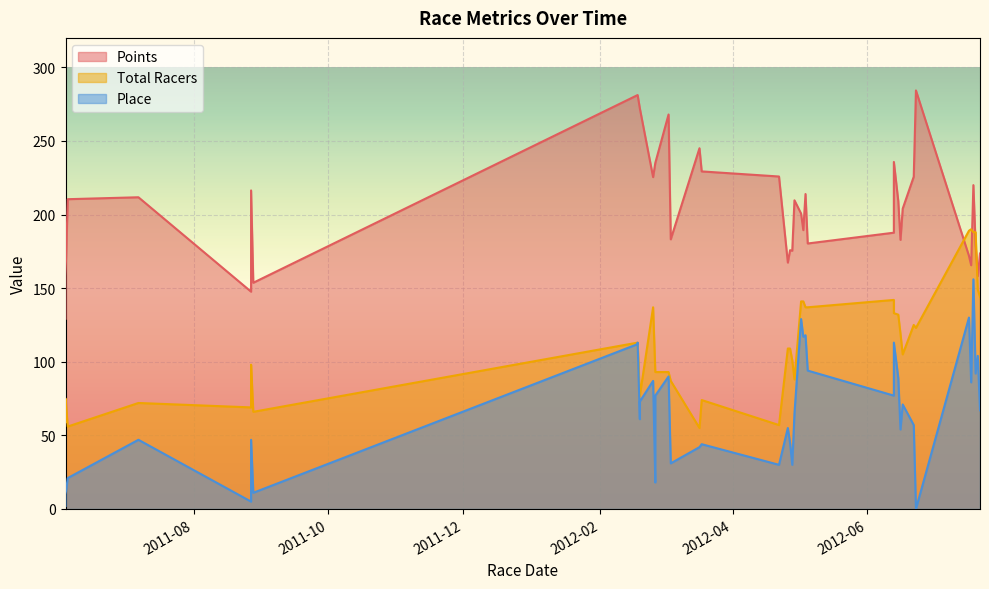

True or false: Place and Points intersect in this chart.

False